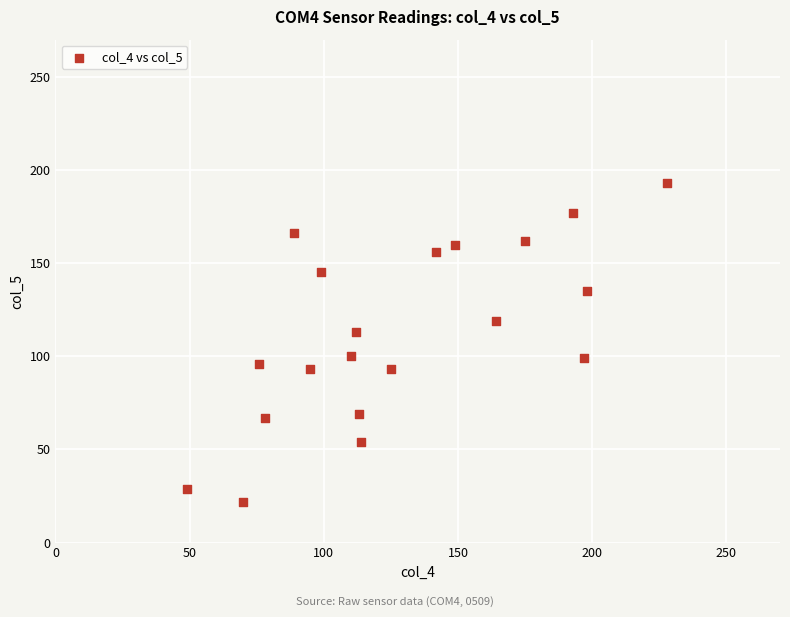

What is the range of X values (max minus min)?

179